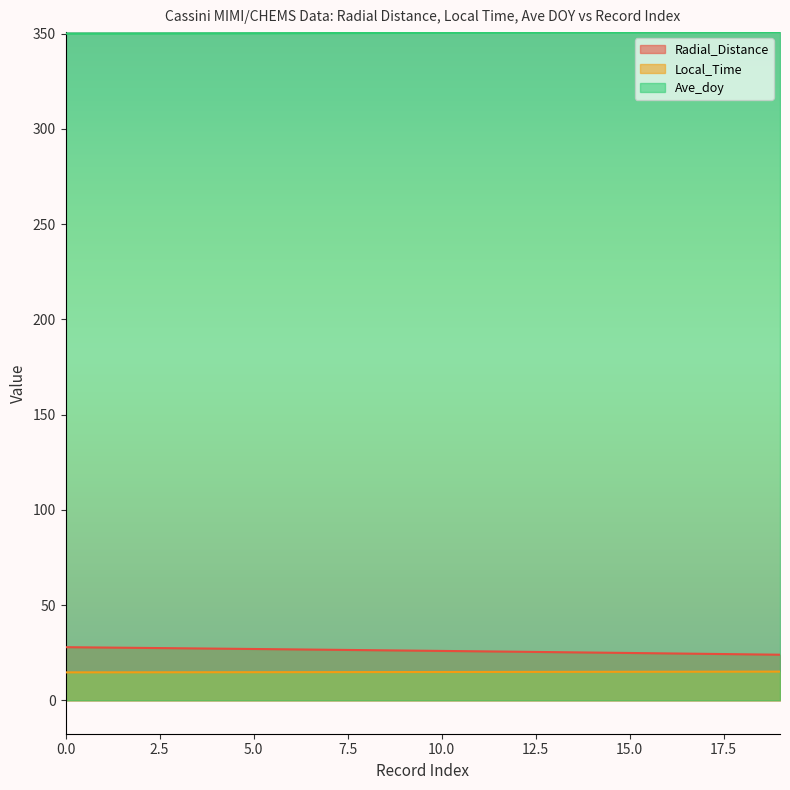

What is the difference between the second highest and minimum values in the Local_Time series?

0.4